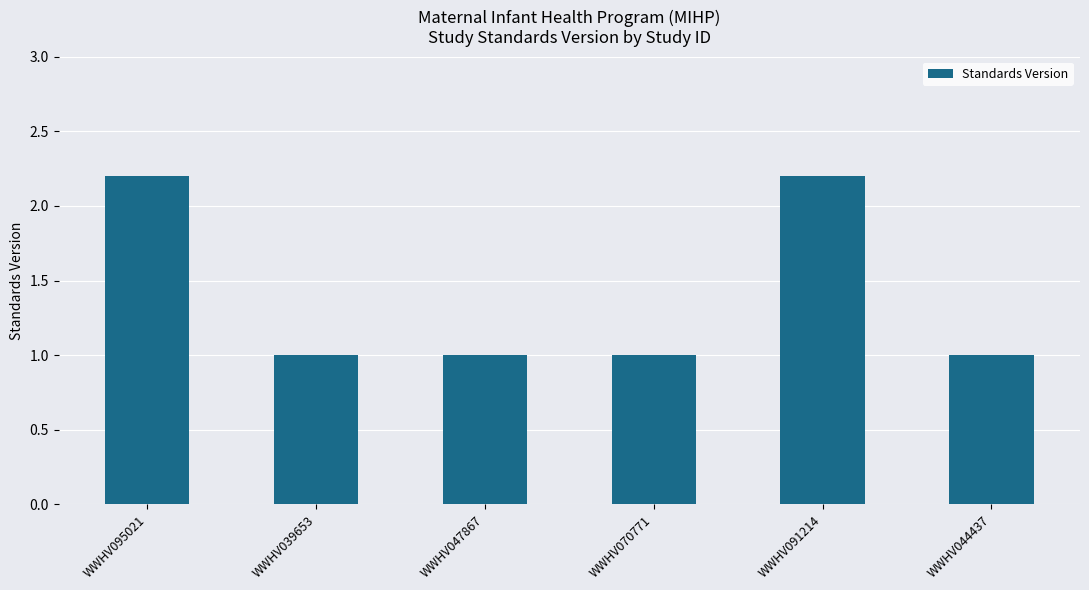

What is the label of the 6th bar from the right?

WWHV095021